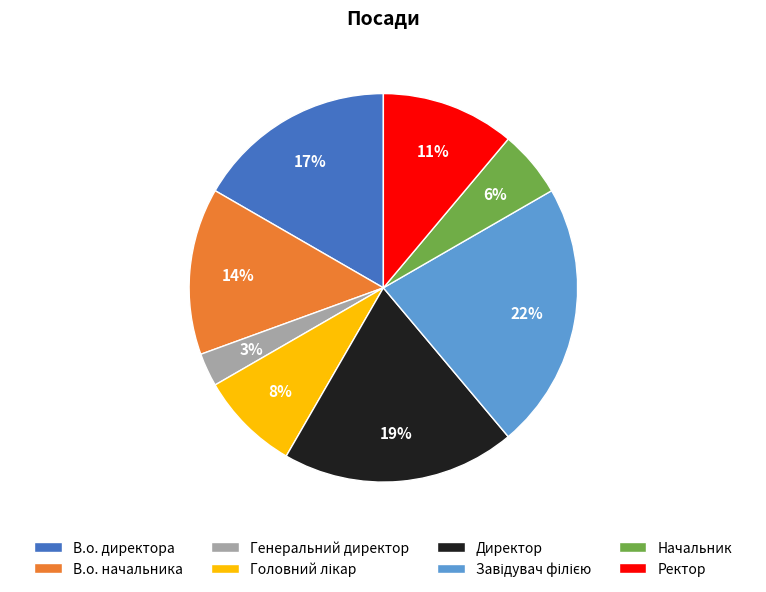

Between В.о. начальника and Генеральний директор, which is larger?

В.о. начальника